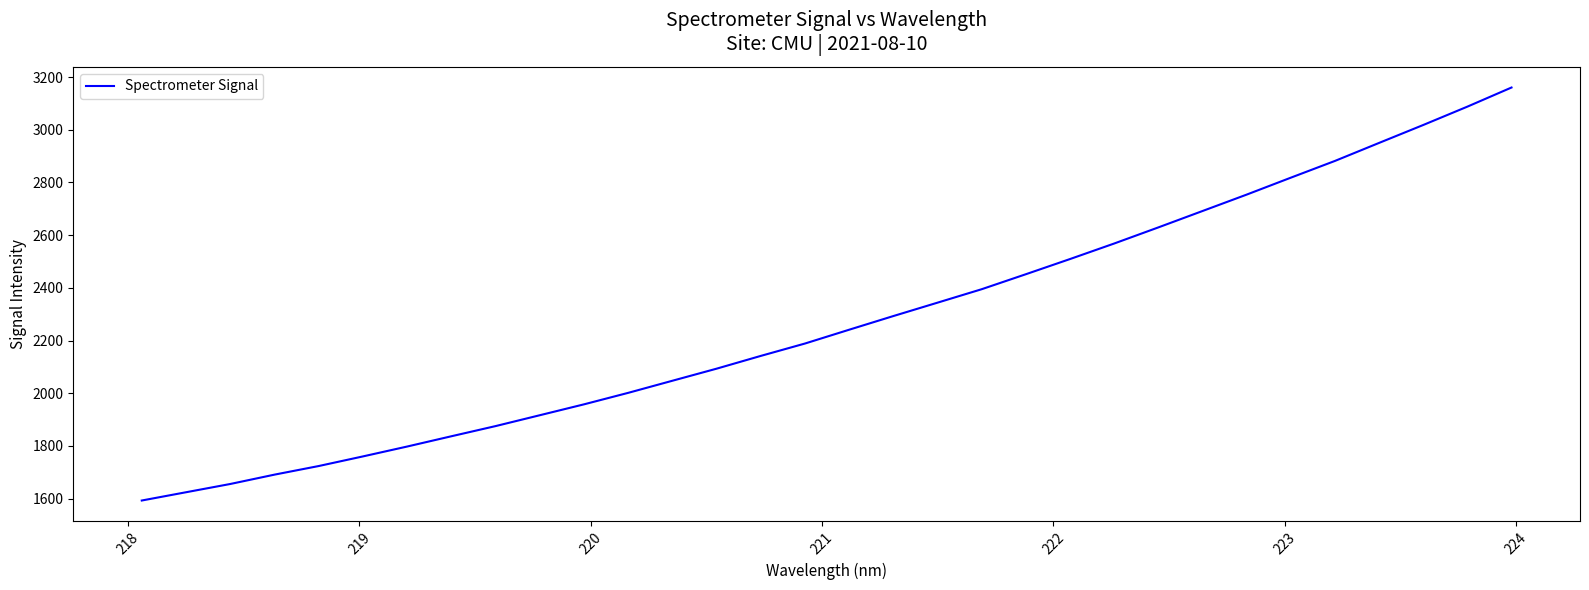

Reading left to right, list all the values displayed in this chart.

1593.0	1624.3	1655.7	1691.2	1723.8	1760.3	1797.8	1836.8	1875.4	1916.6	1958.0	2001.6	2047.5	2093.4	2141.8	2188.8	2241.2	2293.0	2343.9	2394.9	2451.8	2509.4	2568.4	2629.5	2691.7	2753.9	2818.2	2881.8	2950.2	3018.1	3087.8	3160.3